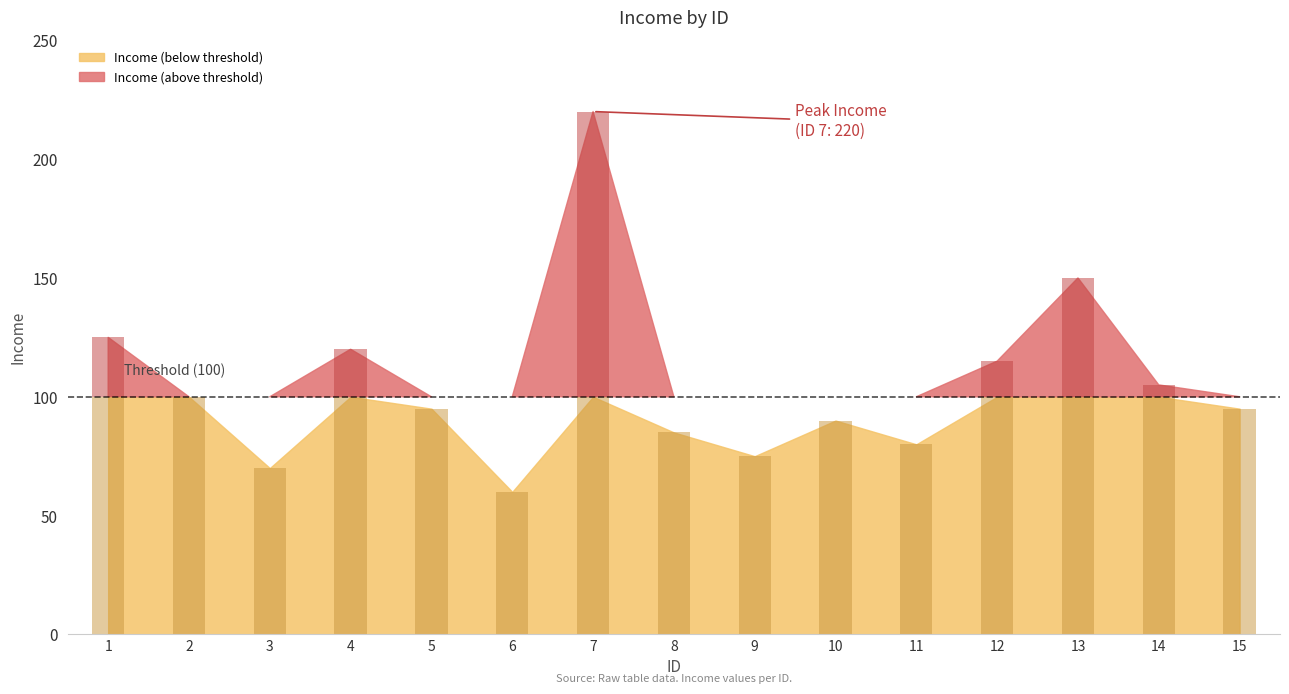

Reading right to left, list all the values displayed in this chart.

15=95	14=105	13=150	12=115	11=80	10=90	9=75	8=85	7=220	6=60	5=95	4=120	3=70	2=100	1=125